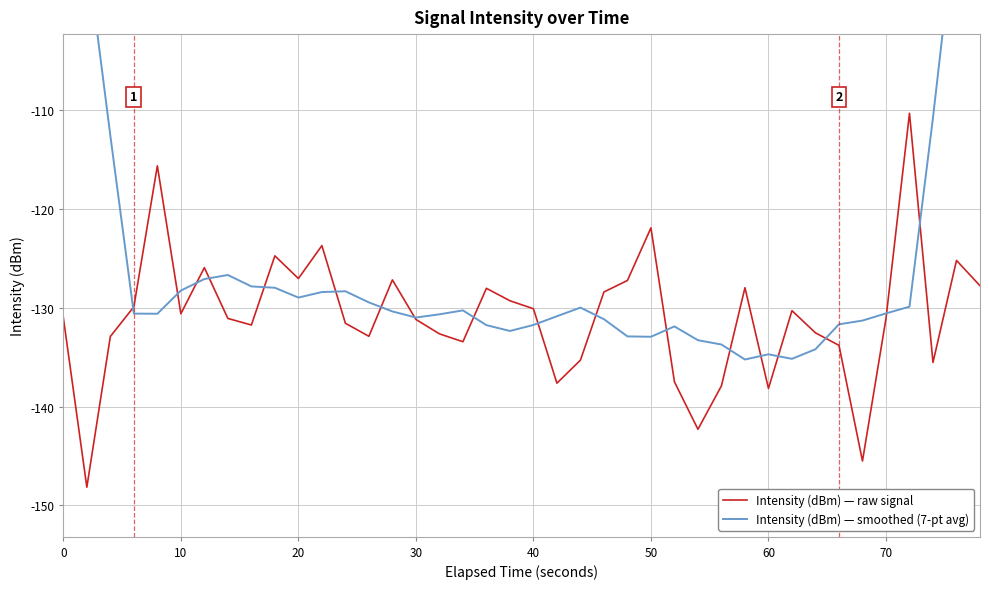

What is the lowest value of the Intensity (dBm) — raw signal series?

-148.2